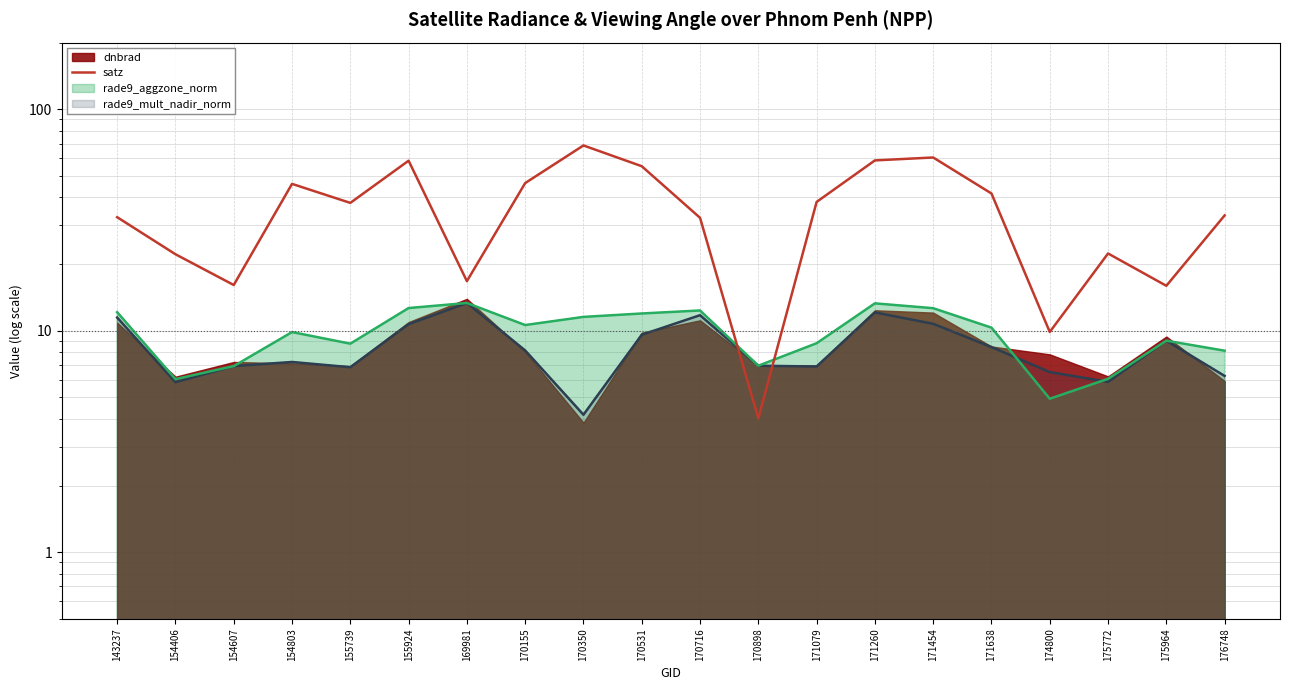

How many interior local peaks (higher than both neighbors) does the data have?

5